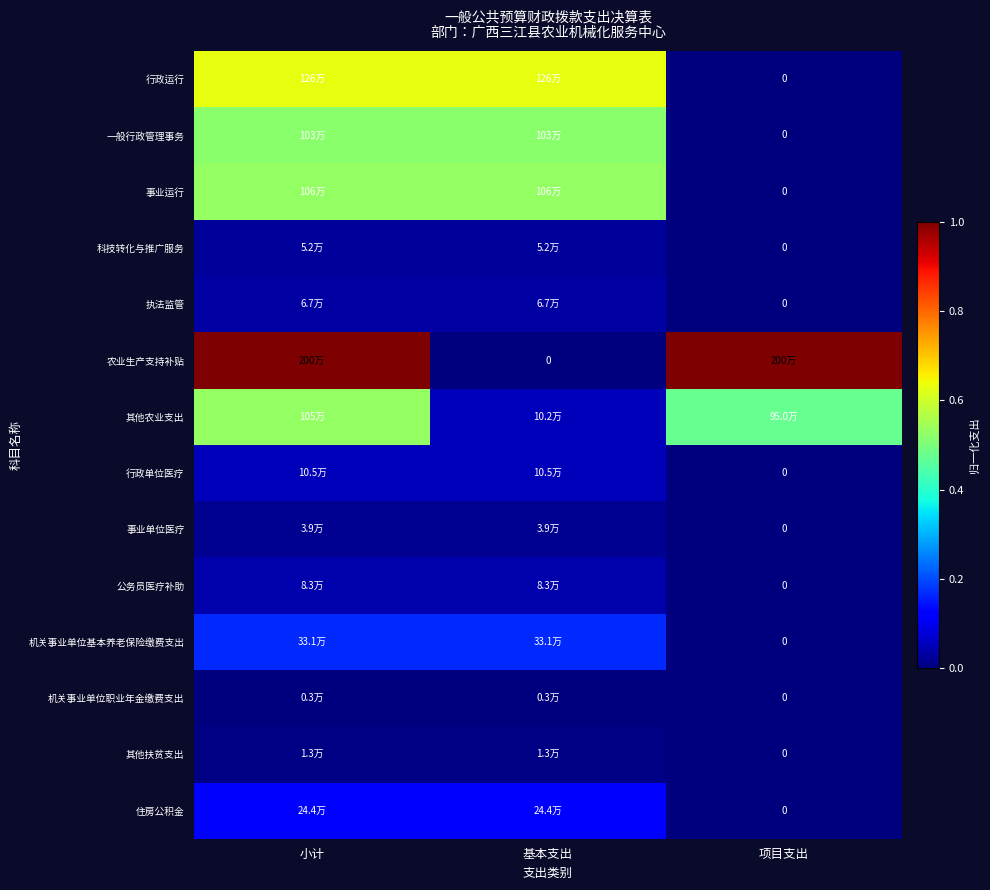

Which category has the lowest value in the 机关事业单位职业年金缴费支出 series?

项目支出